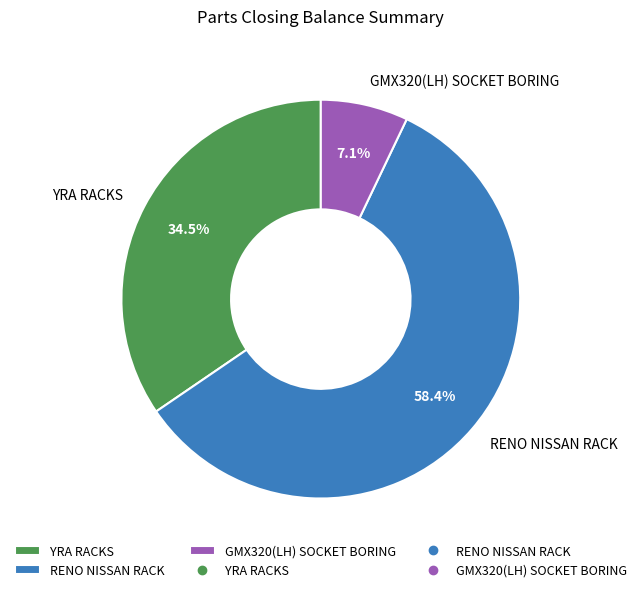

Count the number of slices in the pie.

3